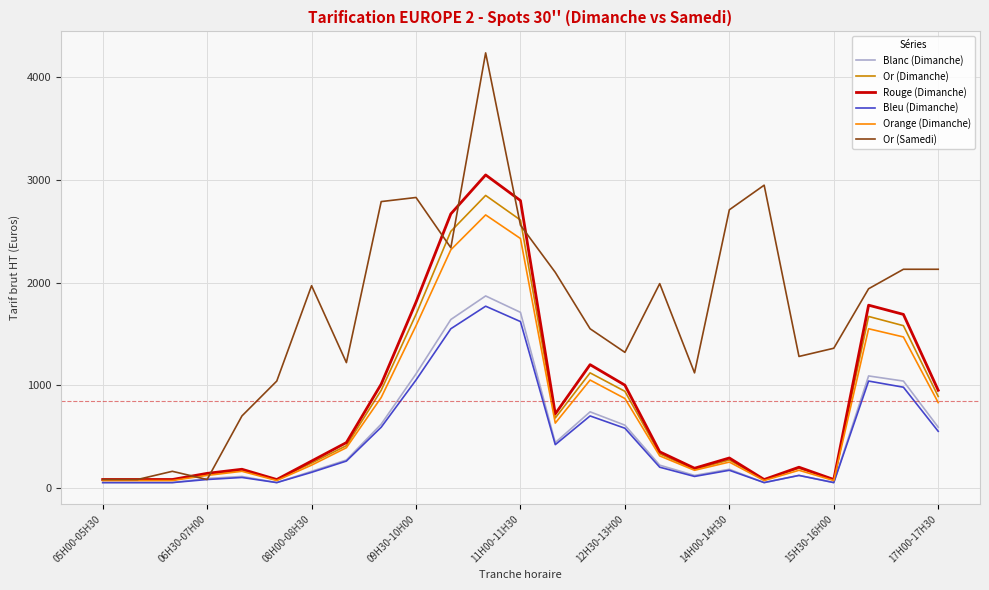

What are all the series names shown in the legend?

Blanc (Dimanche), Or (Dimanche), Rouge (Dimanche), Bleu (Dimanche), Orange (Dimanche), Or (Samedi)